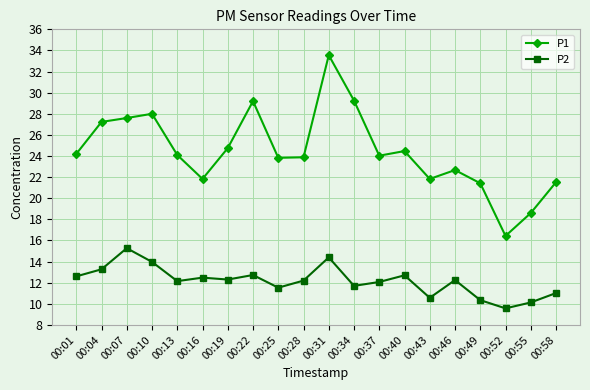

At which category does the chart reach its peak across all series?

00:31